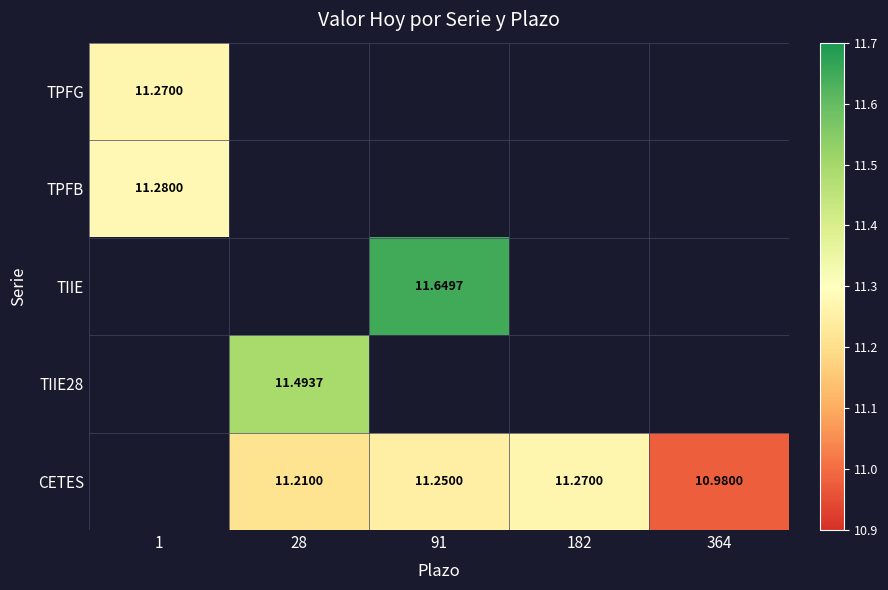

What is the spread (max minus min) of values at 91?

0.4